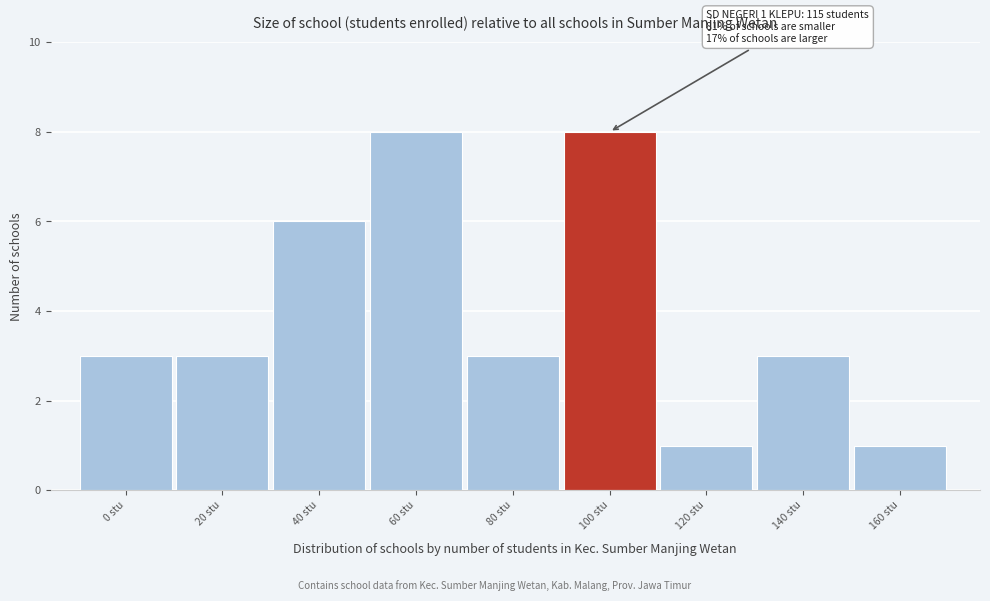

Reading left to right, what are all the values shown in this chart?

3	3	6	8	3	8	1	3	1